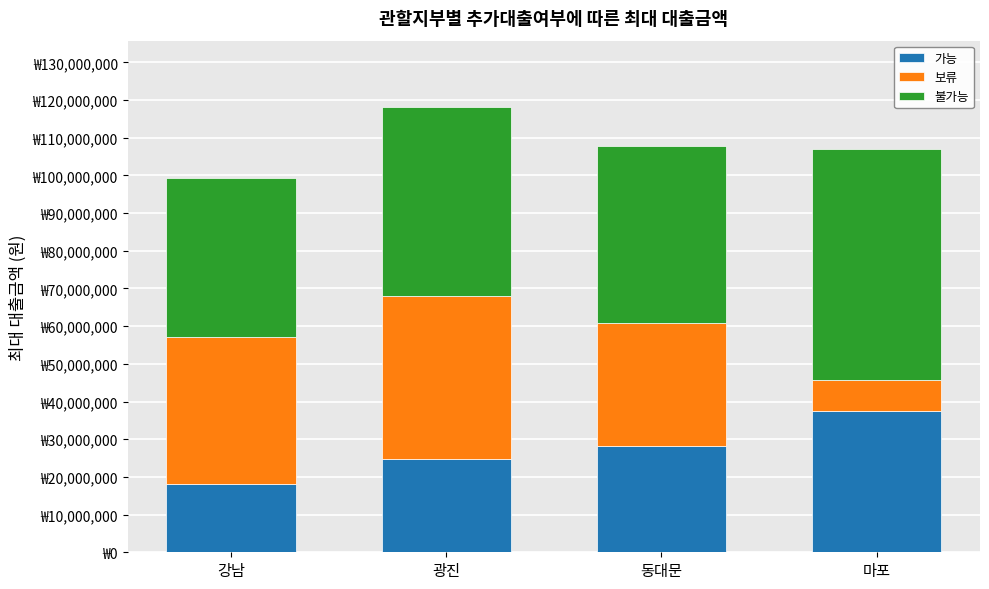

What is the difference between the 보류 values at 광진 and 동대문?

10500000